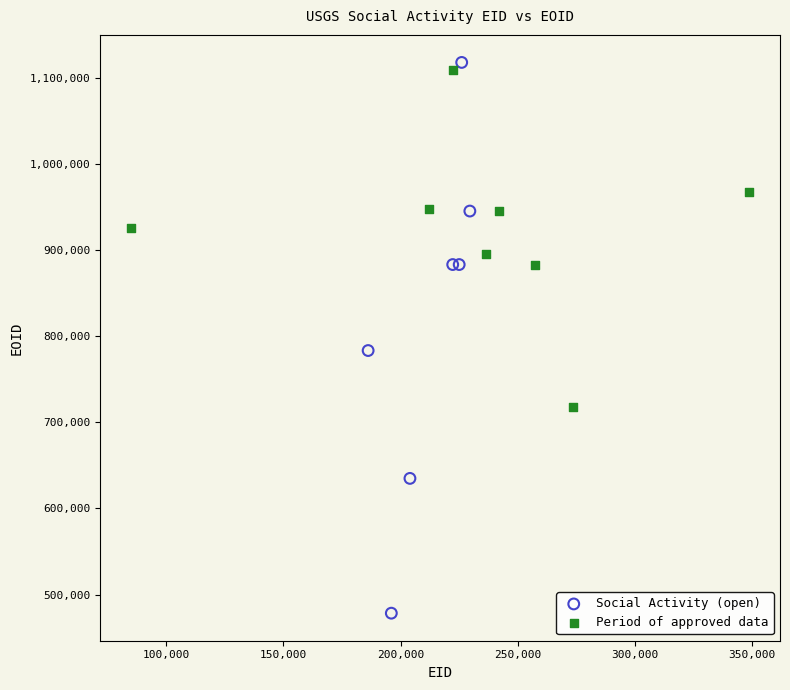

Which series has the widest spread of Y values?

Social Activity (open)